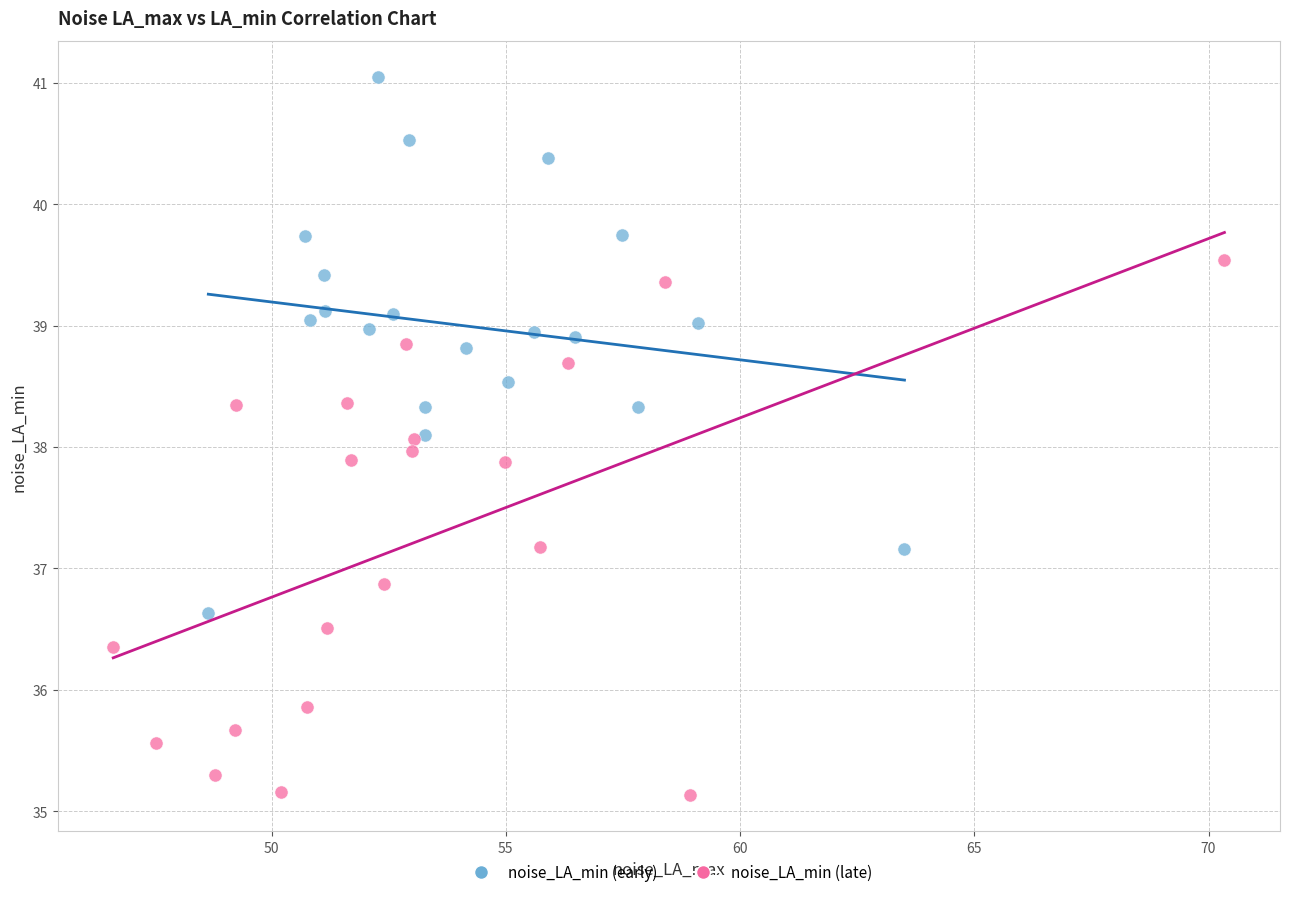

Which series reaches the maximum Y coordinate?

noise_LA_min (early)